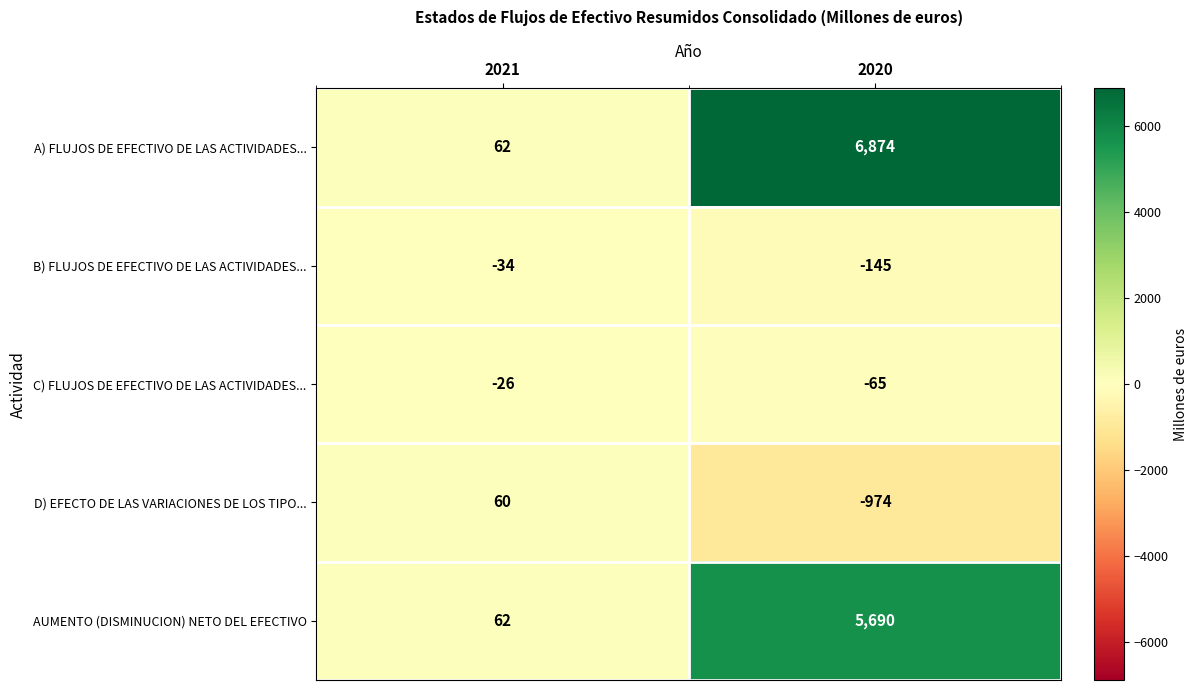

Reading right to left, what are all the values shown in this chart?

A) FLUJOS DE EFECTIVO DE LAS ACTIVIDADES...: 6874	62
B) FLUJOS DE EFECTIVO DE LAS ACTIVIDADES...: -145	-34
C) FLUJOS DE EFECTIVO DE LAS ACTIVIDADES...: -65	-26
D) EFECTO DE LAS VARIACIONES DE LOS TIPO...: -974	60
AUMENTO (DISMINUCION) NETO DEL EFECTIVO: 5690	62